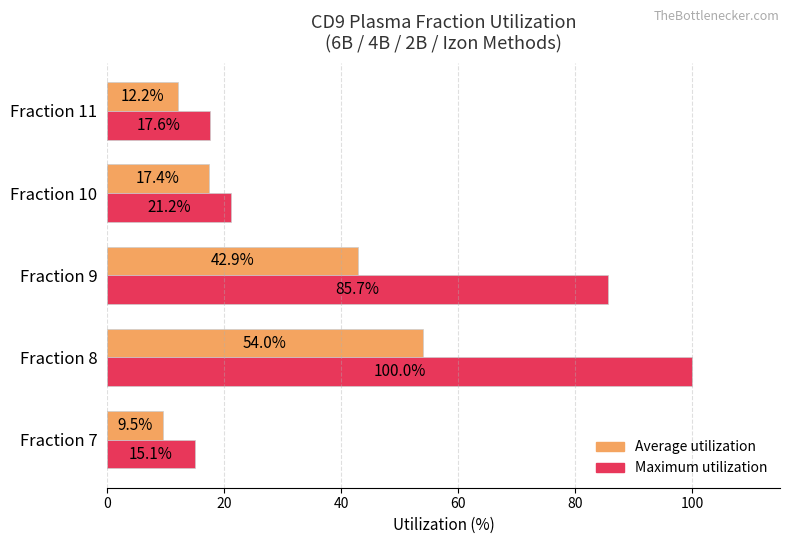

What is the spread (max minus min) of values at Fraction 11?

5.4